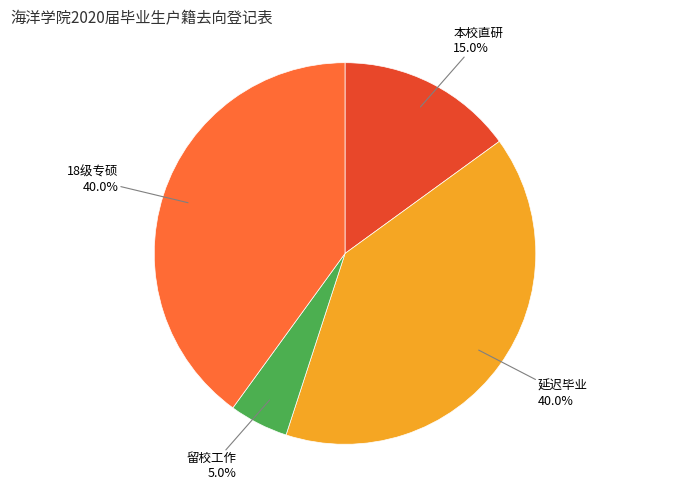

Is there any slice that represents more than half of the pie?

No